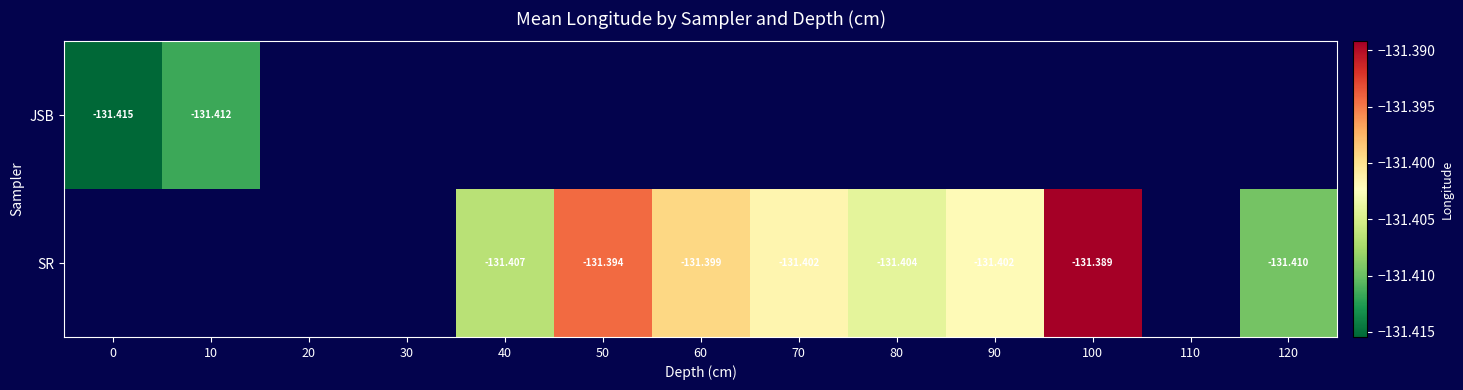

Which has a higher value, 110 or 90?

90